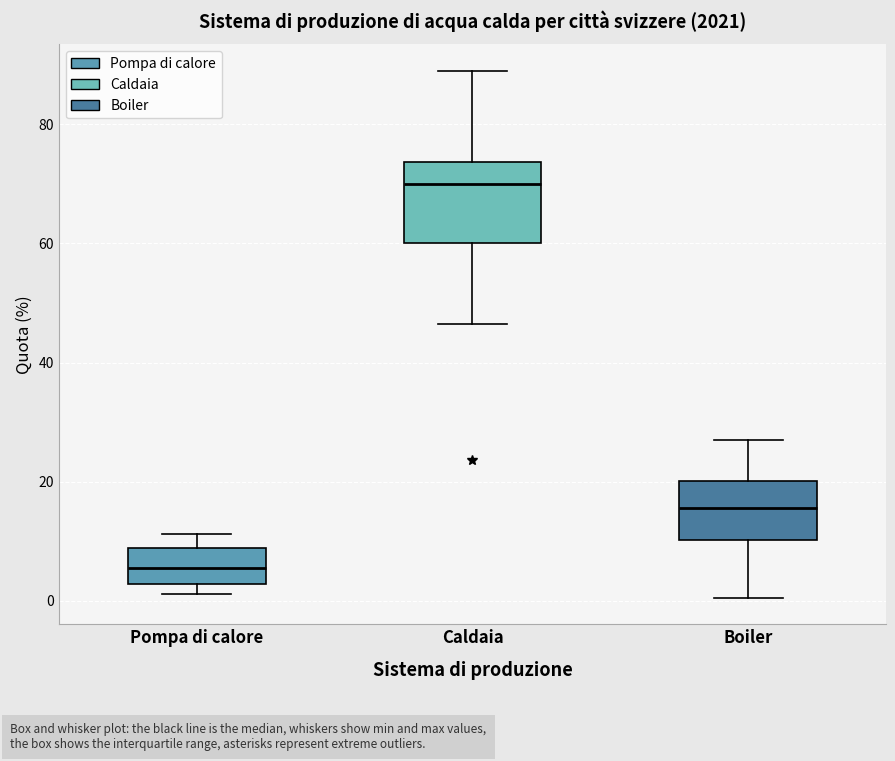

Reading left to right, transcribe this box plot: for each box, give where its median line is, the range the box spans, and where its two whiskers end, as read against the y-axis. The values are not printed on the chart, so give them approximately, as read against the axis.

Pompa di calore: median 6, box 2 to 8, whiskers 2 (just below the box's lower edge) to 12
Caldaia: median 70, box 60 to 74, whiskers 46 to 90
Boiler: median 16, box 10 to 20, whiskers 0 to 28